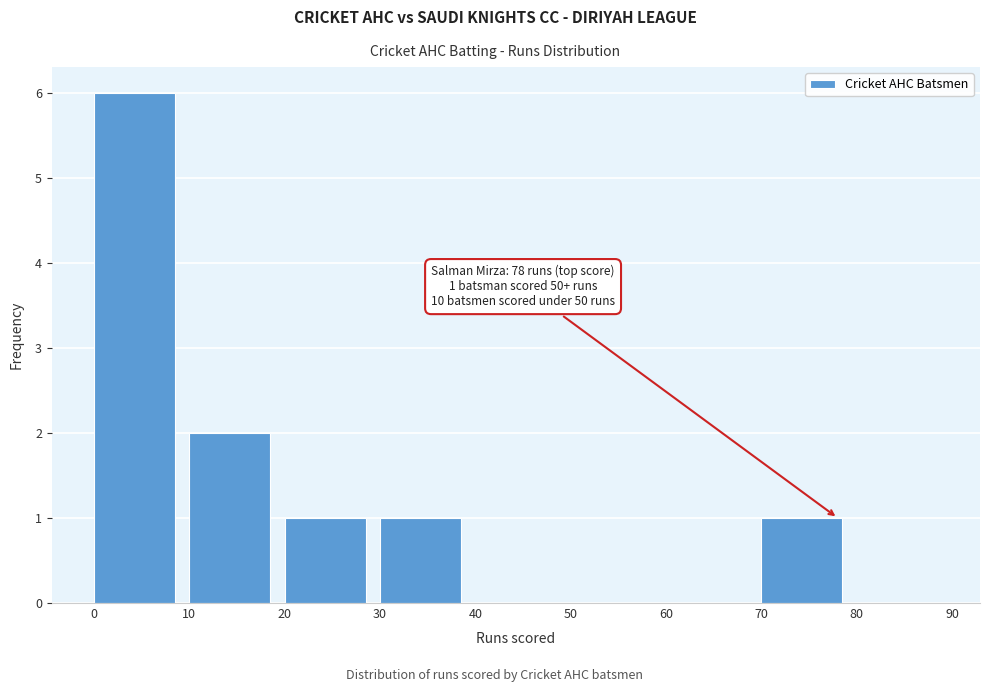

Over which range of the x-axis is the bar tallest?

0 to 10